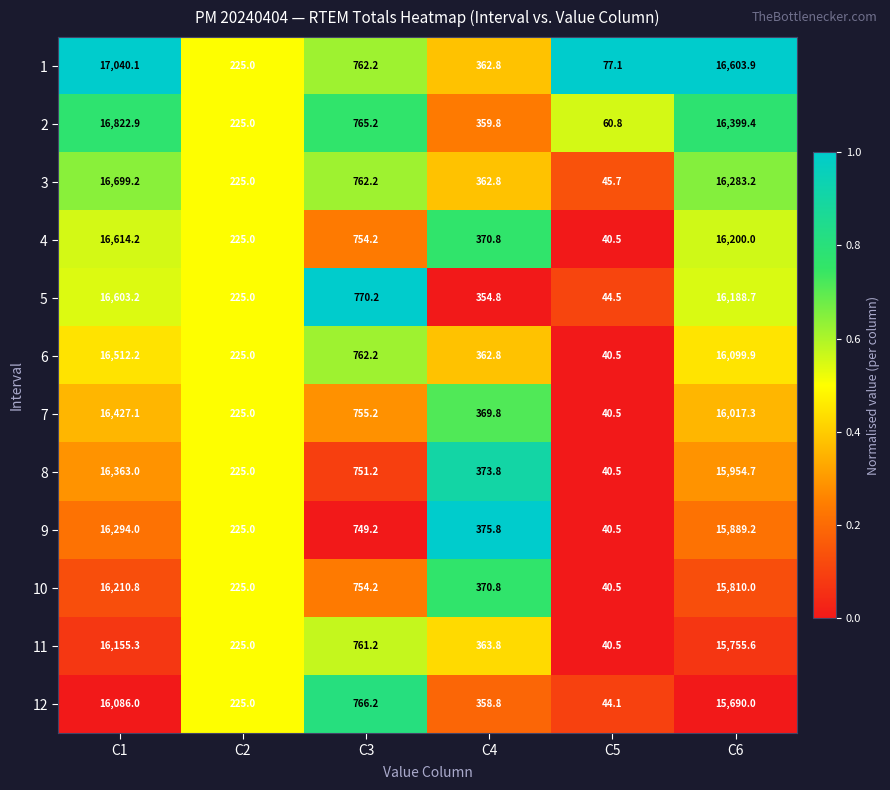

Which label corresponds to the largest value in the chart?

C1